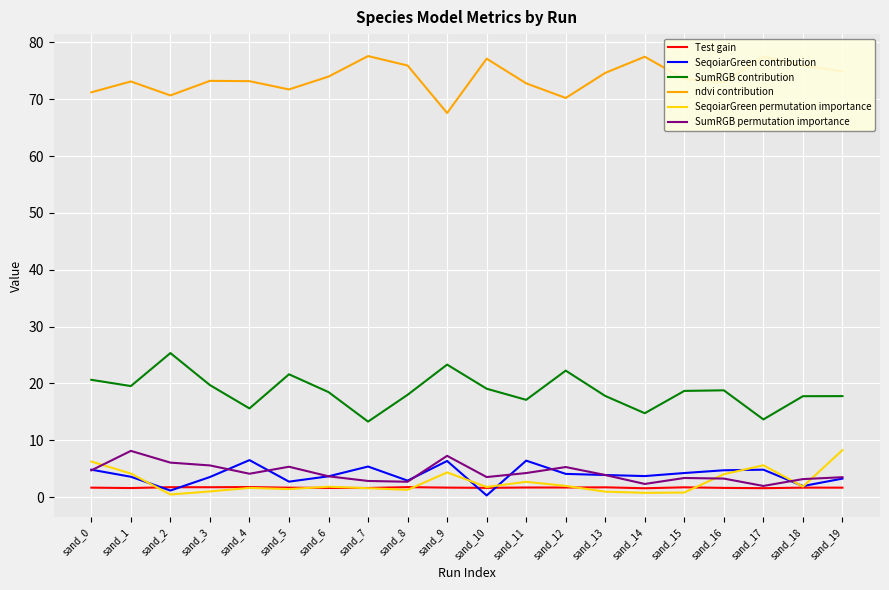

In SeqoiarGreen contribution, how many points are higher than both neighbors (excluding endpoints)?

5